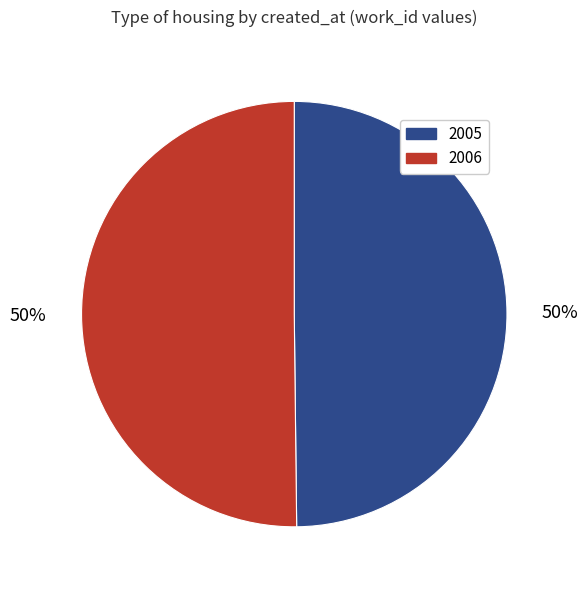

The 2006 slice represents 45% of the pie. True or false?

False